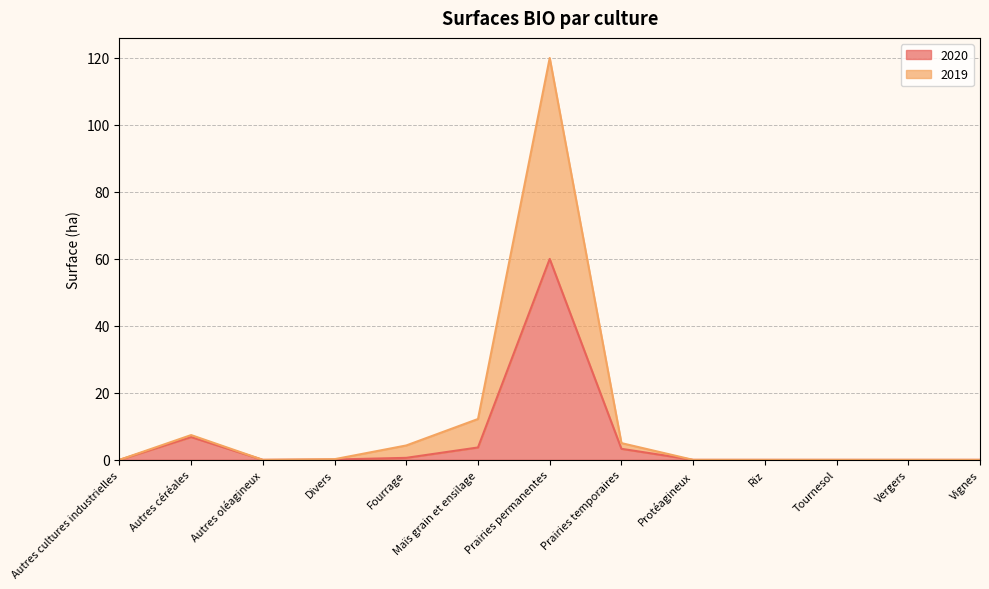

True or false: 2019 and 2020 cross at least once.

False